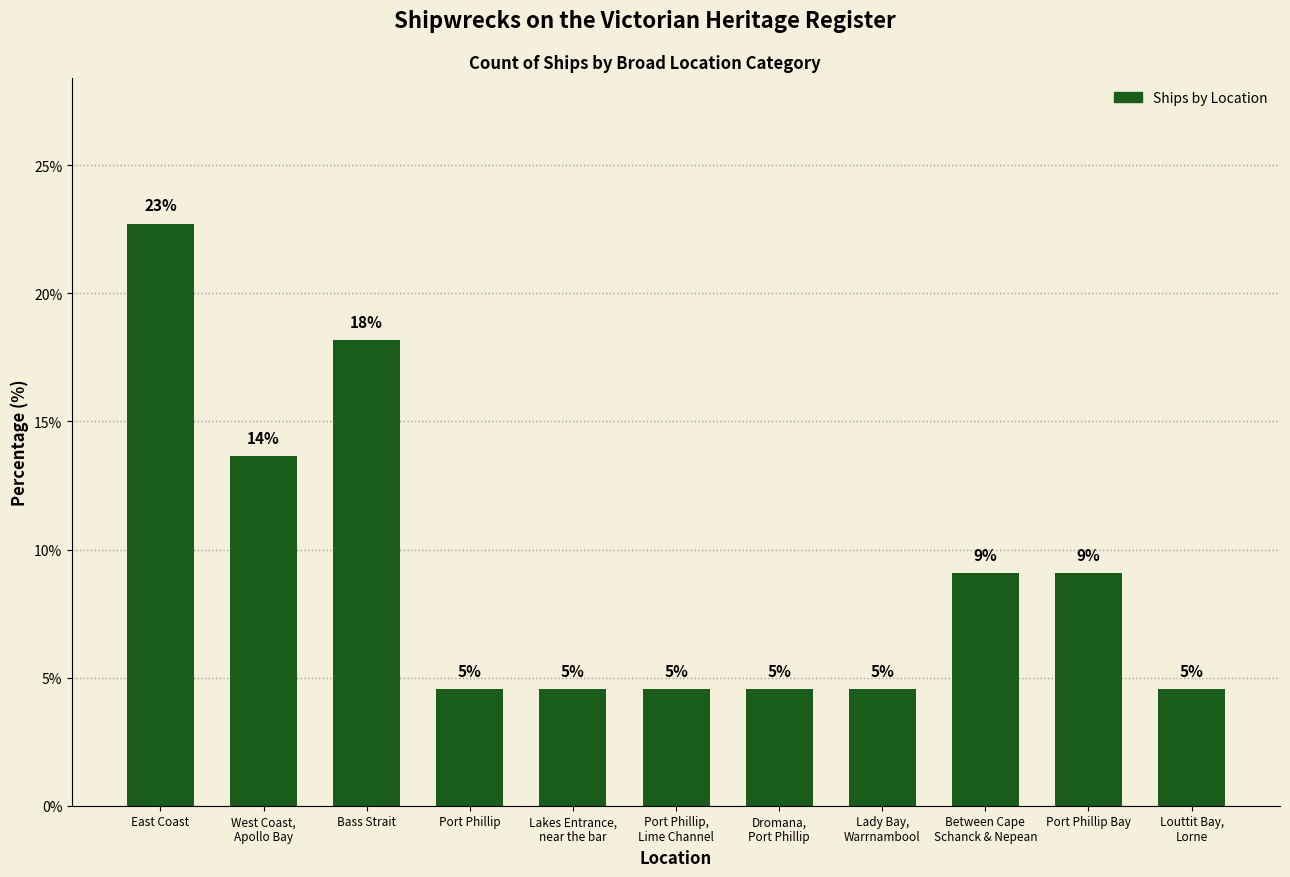

How many bars are there in total?

11